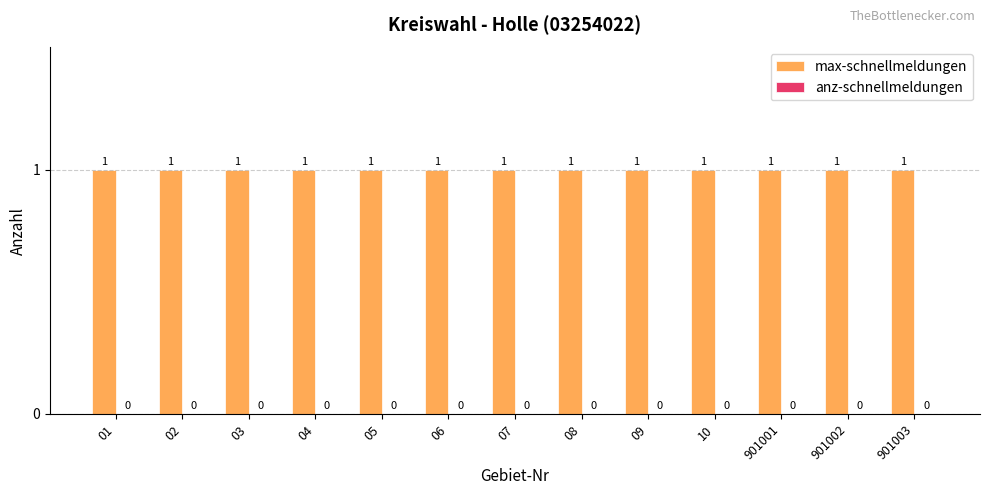

Reading left to right, extract all data points from this chart.

max-schnellmeldungen: 01=1	02=1	03=1	04=1	05=1	06=1	07=1	08=1	09=1	10=1	901001=1	901002=1	901003=1
anz-schnellmeldungen: 01=0	02=0	03=0	04=0	05=0	06=0	07=0	08=0	09=0	10=0	901001=0	901002=0	901003=0